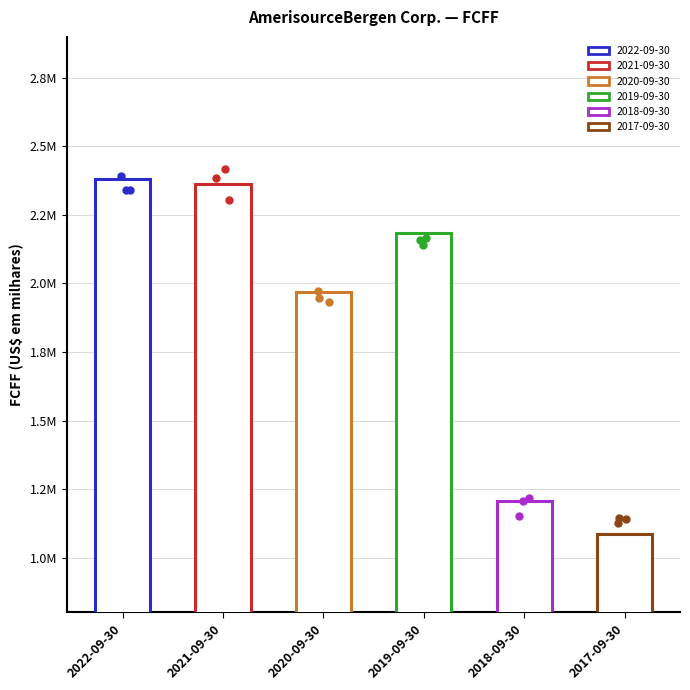

What is the change in value from 2022-09-30 to 2019-09-30?

-197869